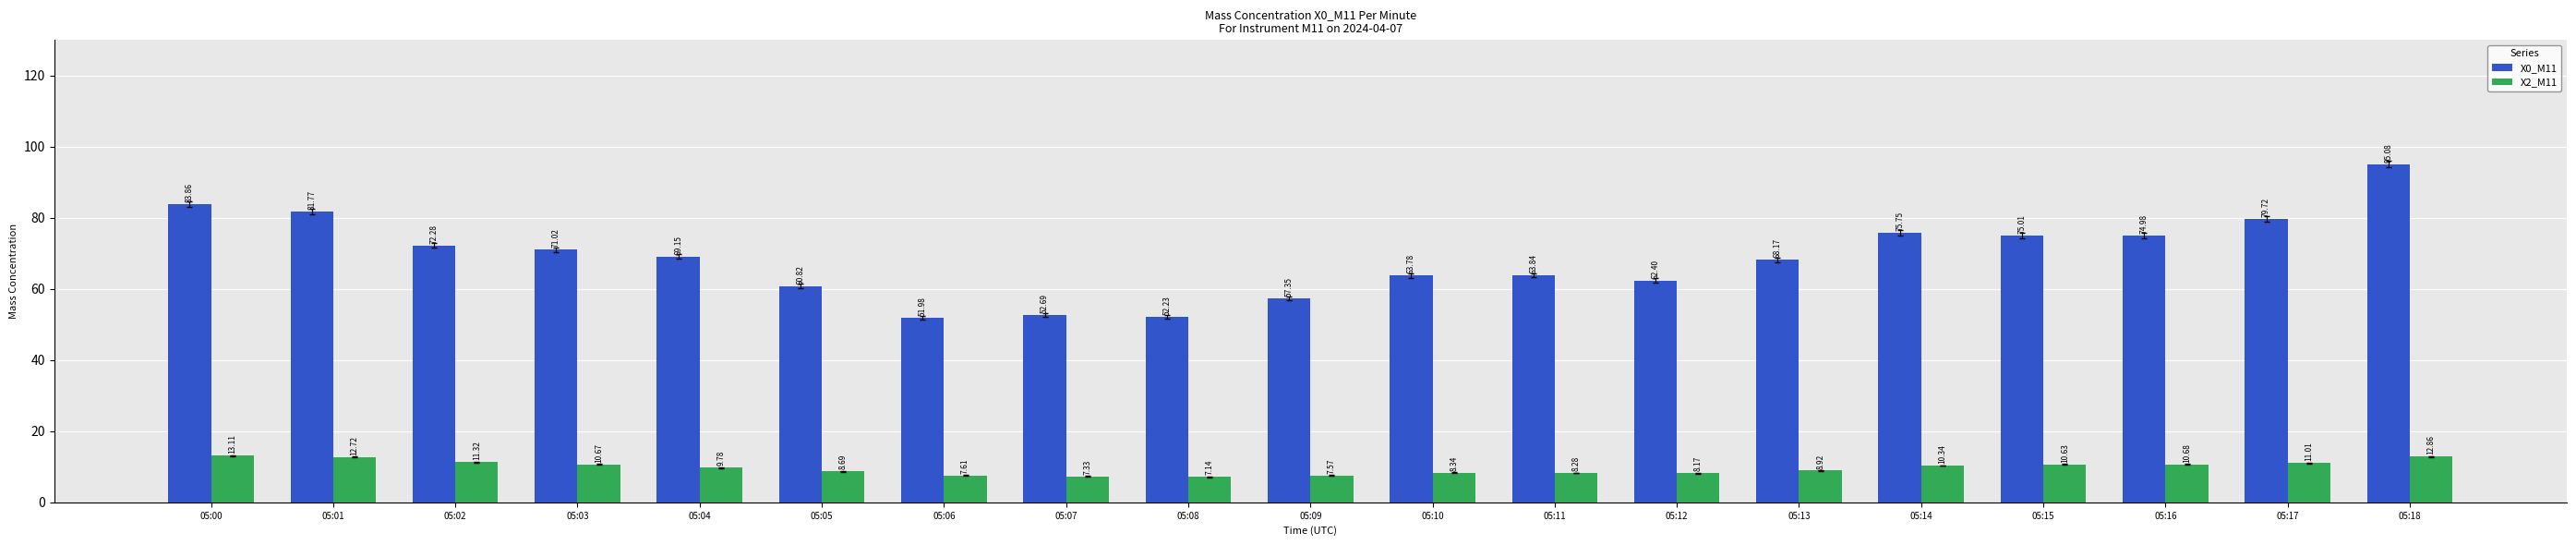

Is the value of X0_M11 at 05:01 greater than the value of X2_M11 at 05:15?

Yes